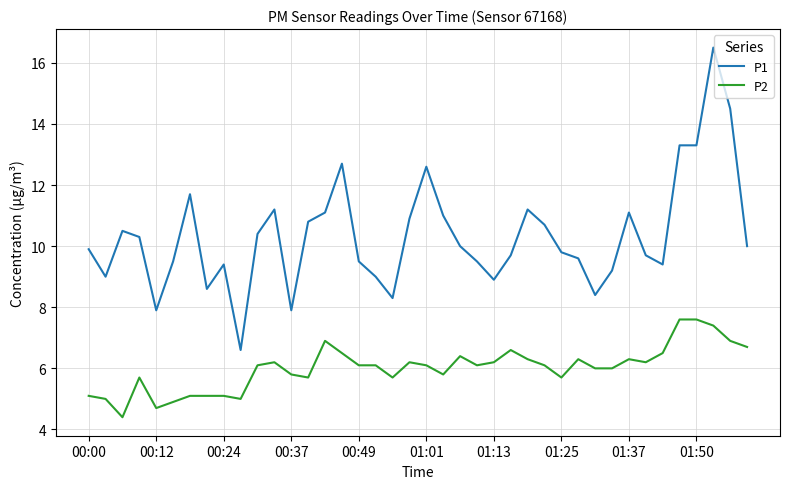

What is the highest value of the P2 series?

7.6